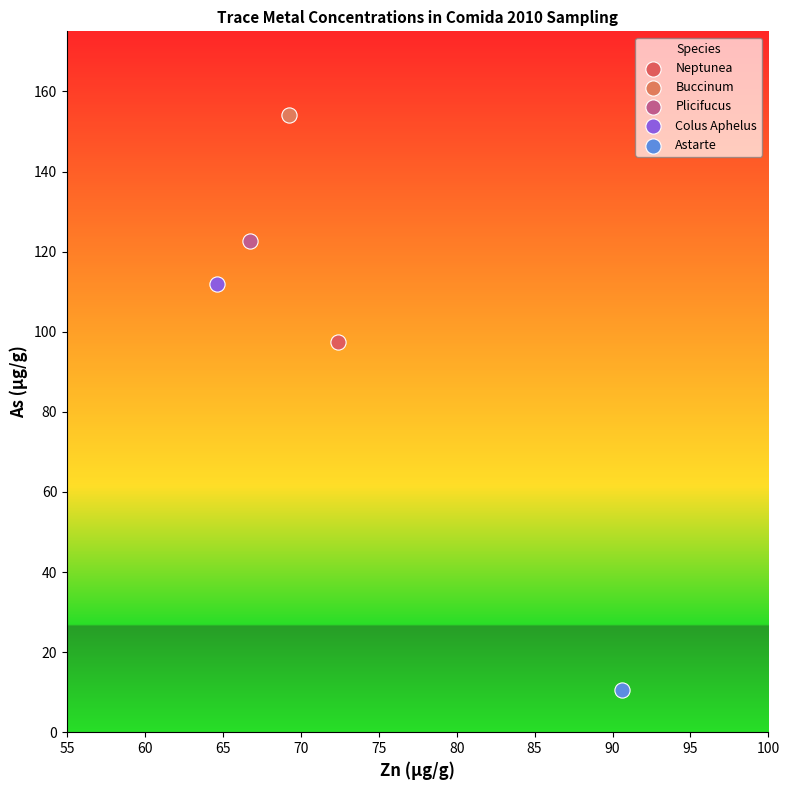

Which series reaches the maximum Y coordinate?

Buccinum